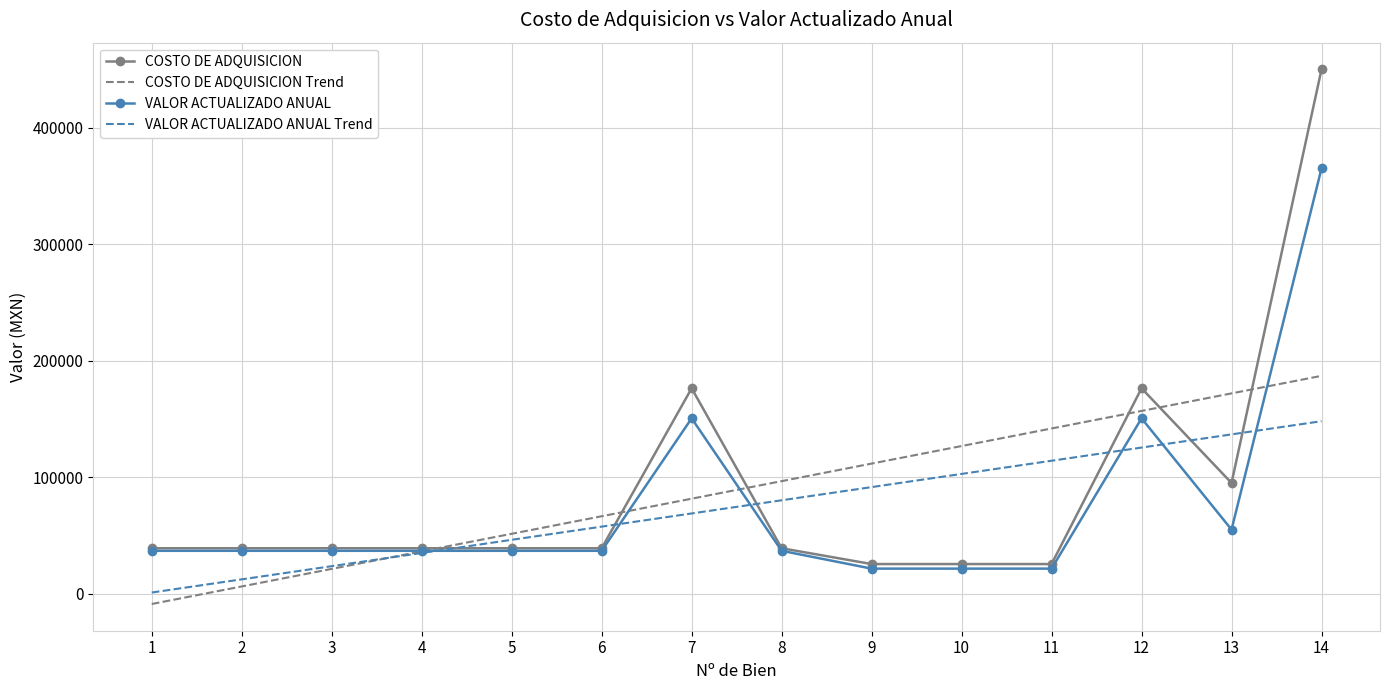

Rank the categories by VALOR ACTUALIZADO ANUAL Trend value from highest to lowest.

14, 13, 12, 11, 10, 9, 8, 7, 6, 5, 4, 3, 2, 1